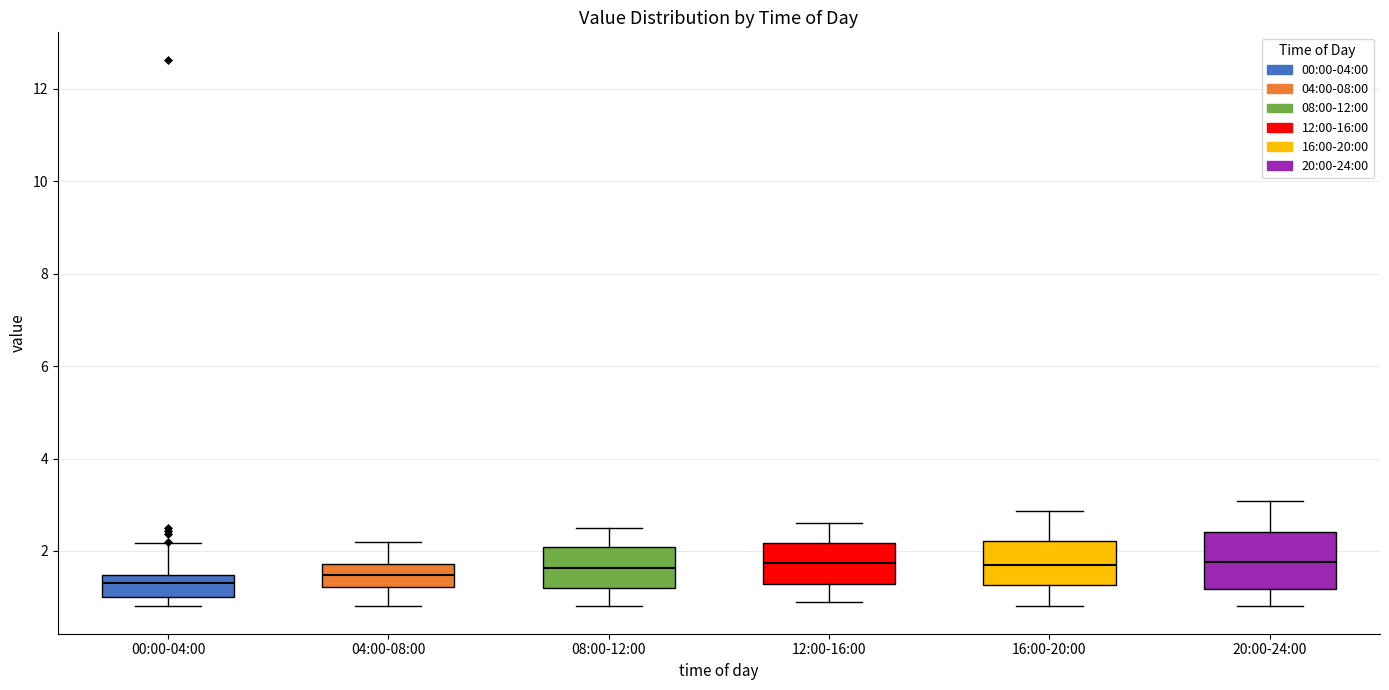

Reading left to right, transcribe this box plot: for each box, give where its median line is, the range the box spans, and where its two whiskers end, as read against the y-axis. The values are not printed on the chart, so give them approximately, as read against the axis.

00:00-04:00: median 1.4 (inside the box), box 1.0 to 1.4, whiskers 0.8 to 2.2
04:00-08:00: median 1.4, box 1.2 to 1.8, whiskers 0.8 to 2.2
08:00-12:00: median 1.6, box 1.2 to 2.0, whiskers 0.8 to 2.6
12:00-16:00: median 1.8, box 1.2 to 2.2, whiskers 1.0 to 2.6
16:00-20:00: median 1.6, box 1.2 to 2.2, whiskers 0.8 to 2.8
20:00-24:00: median 1.8, box 1.2 to 2.4, whiskers 0.8 to 3.0